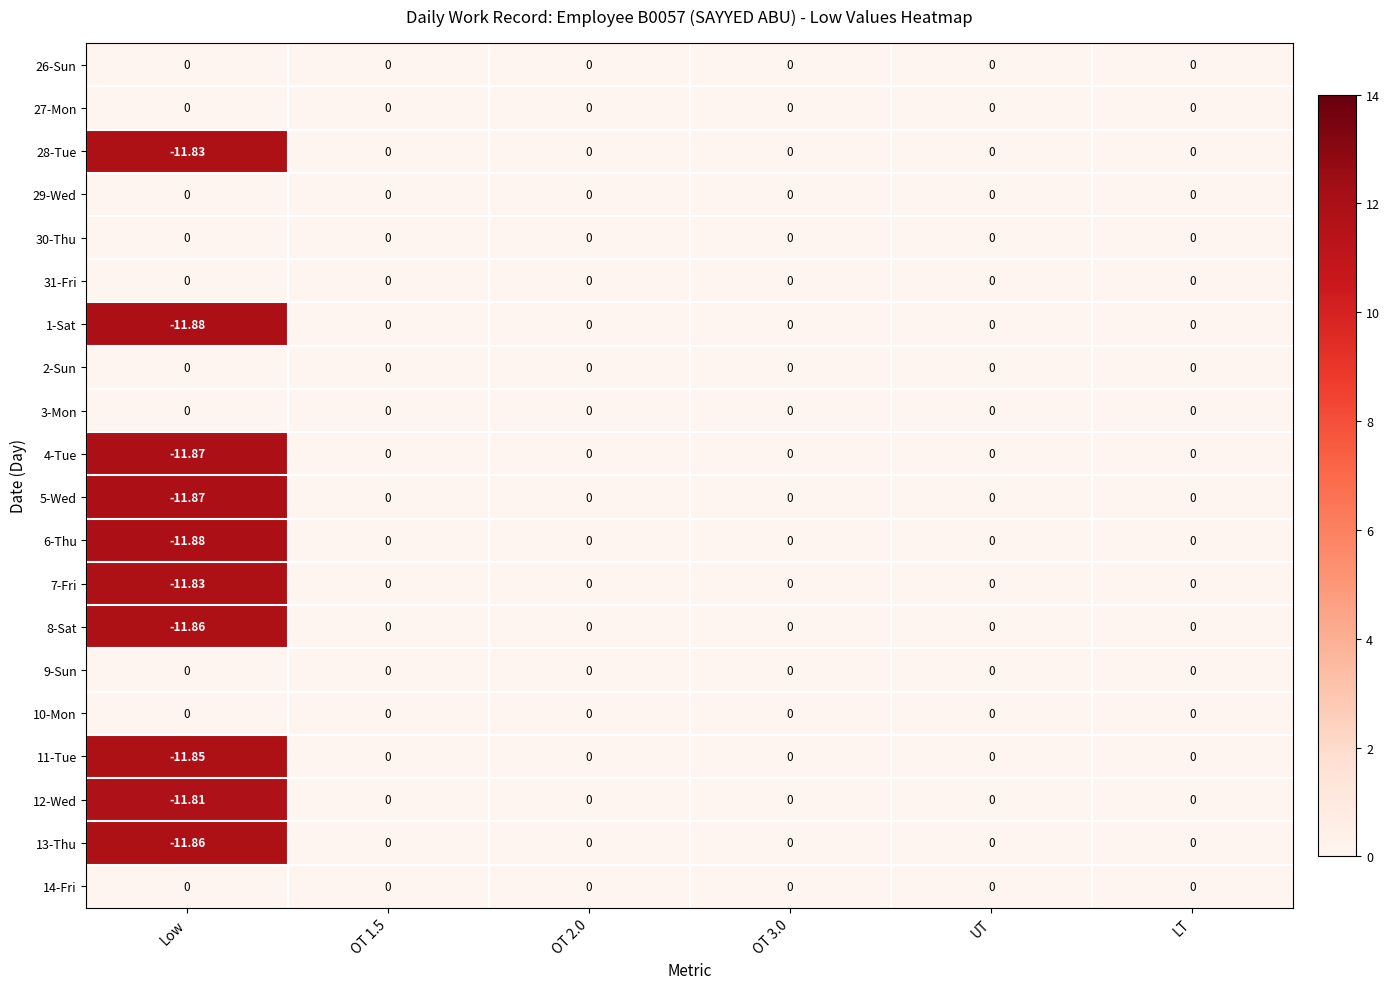

At which category does the chart reach its minimum across all series?

Low